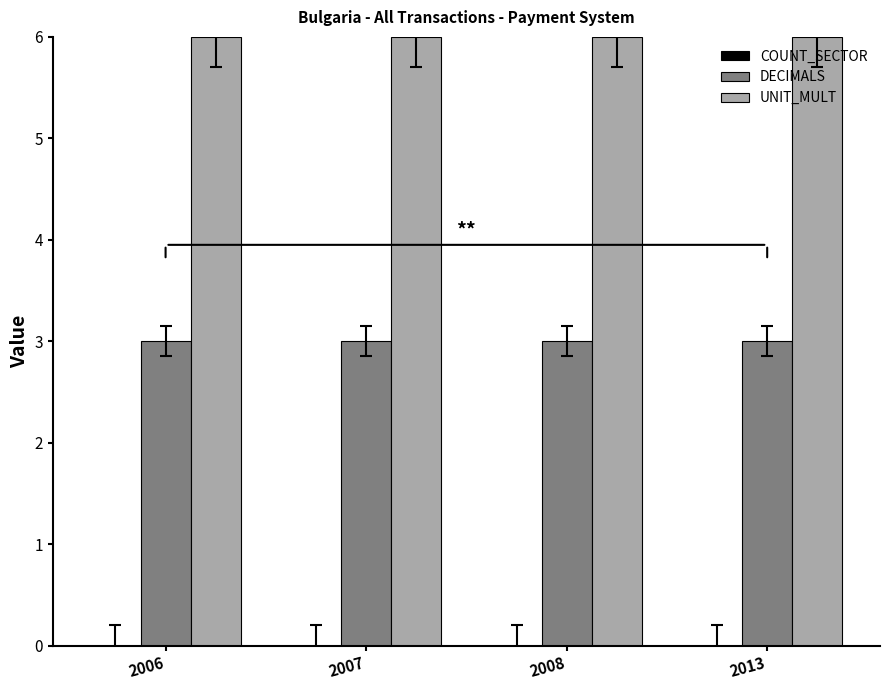

Which series has the largest total across all categories?

UNIT_MULT